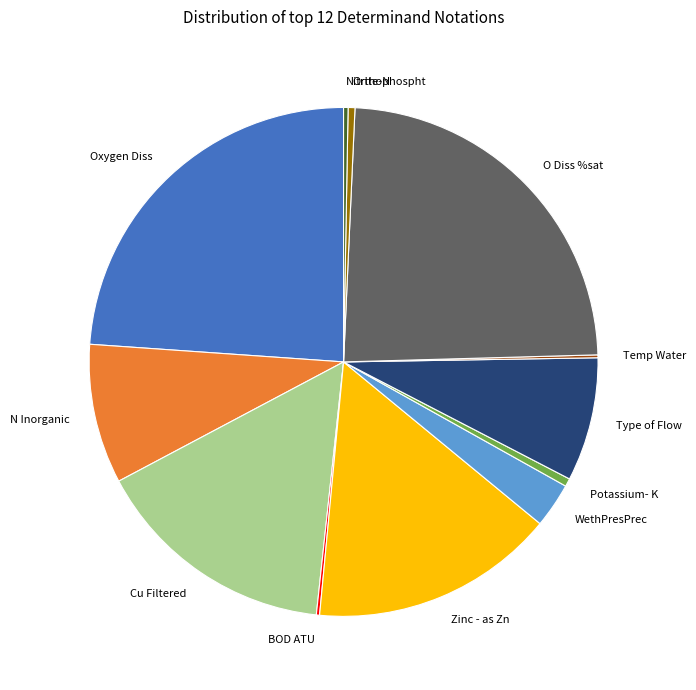

Is it true that Zinc - as Zn is 1% of the pie?

False